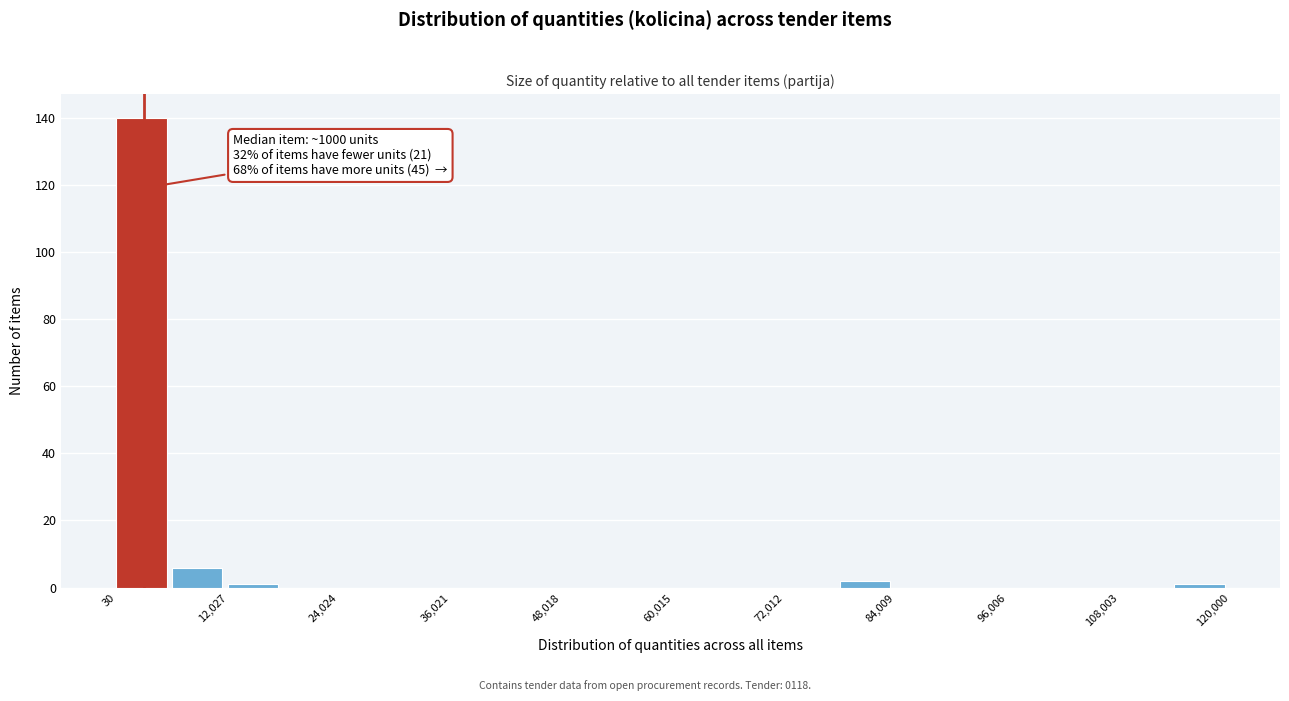

Around what value on the x-axis is the tallest bar? Give the approximate position of its centre, as read against the axis.

2000